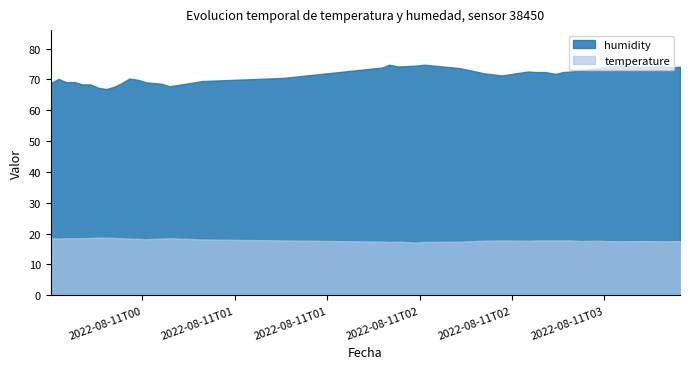

How many interior local peaks does the temperature series have?

5